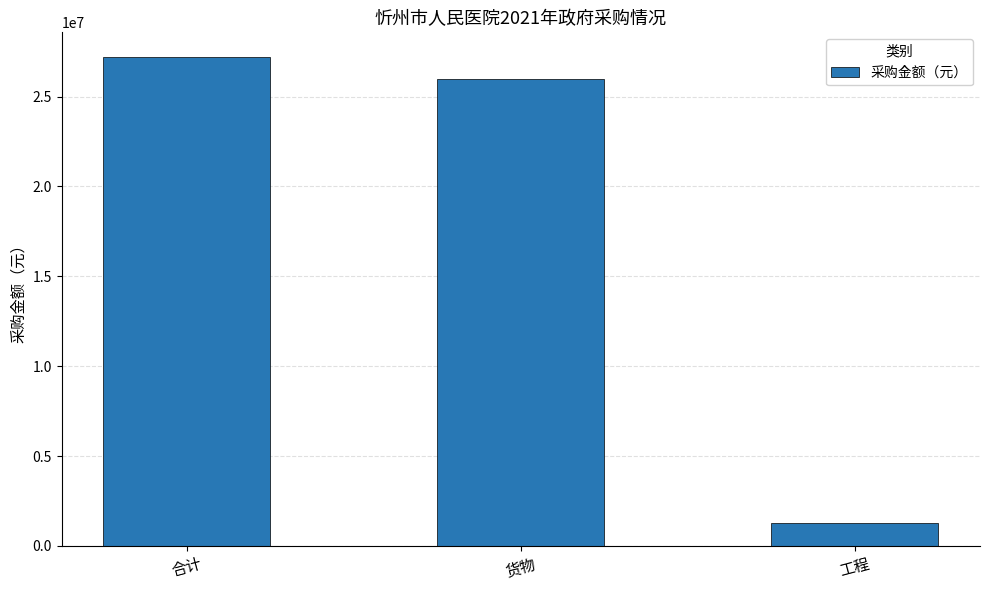

Between 货物 and 合计, which is larger?

合计